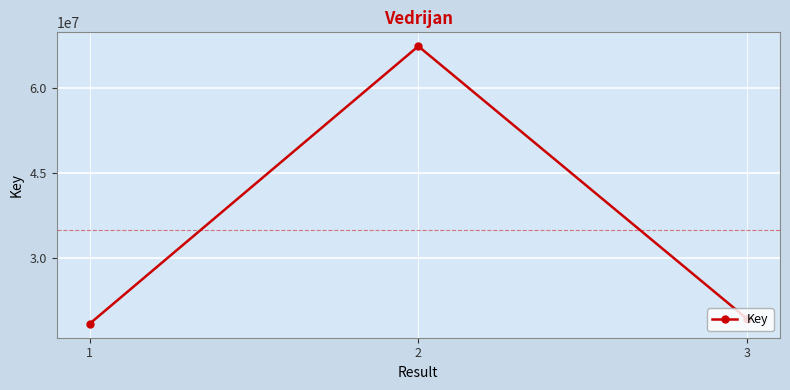

What is the minimum value shown in the chart?

18302334